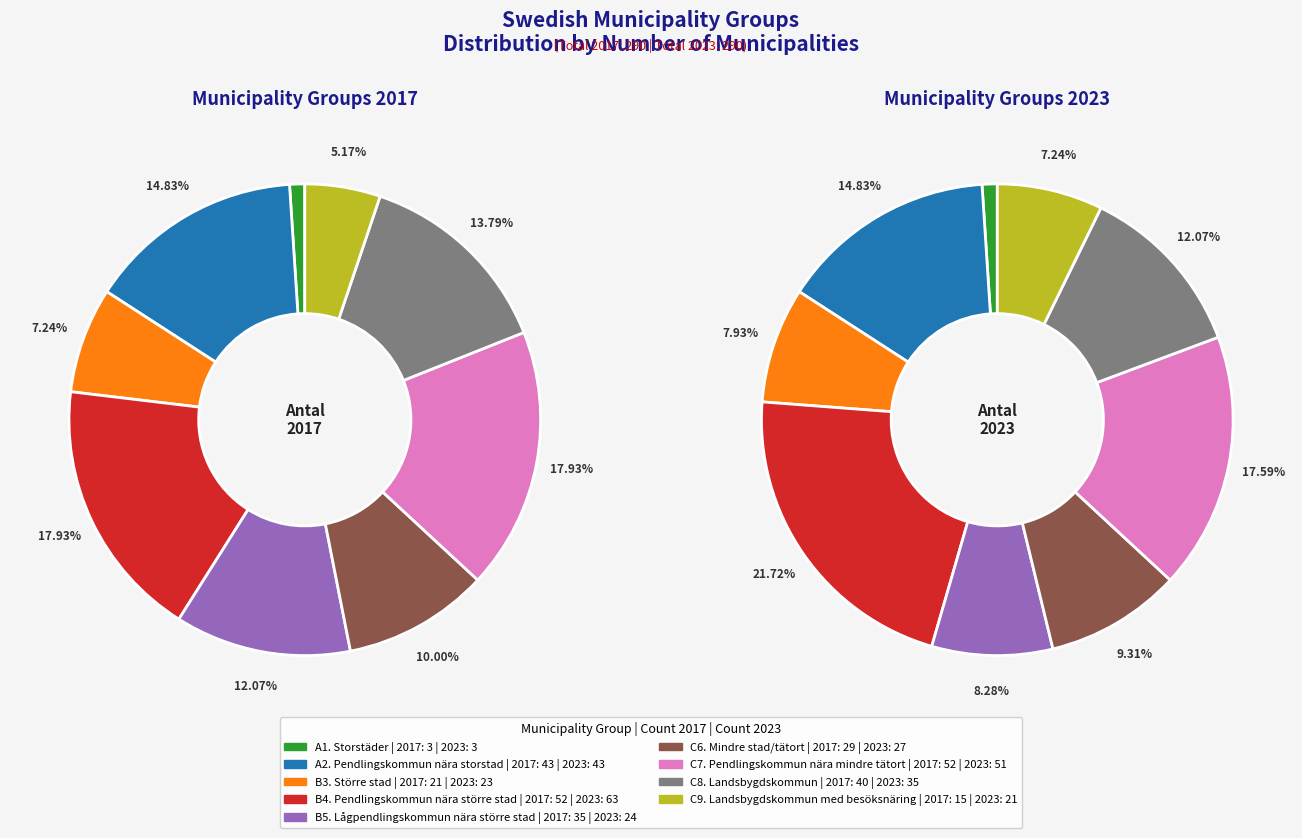

Does 8 represent more than half of the total?

No